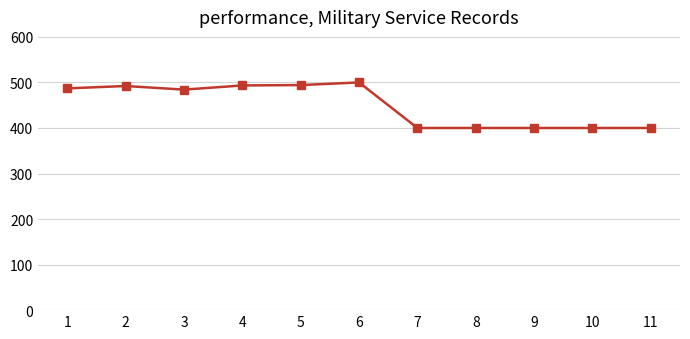

Is it true that the value at 9 is 271.3?

False